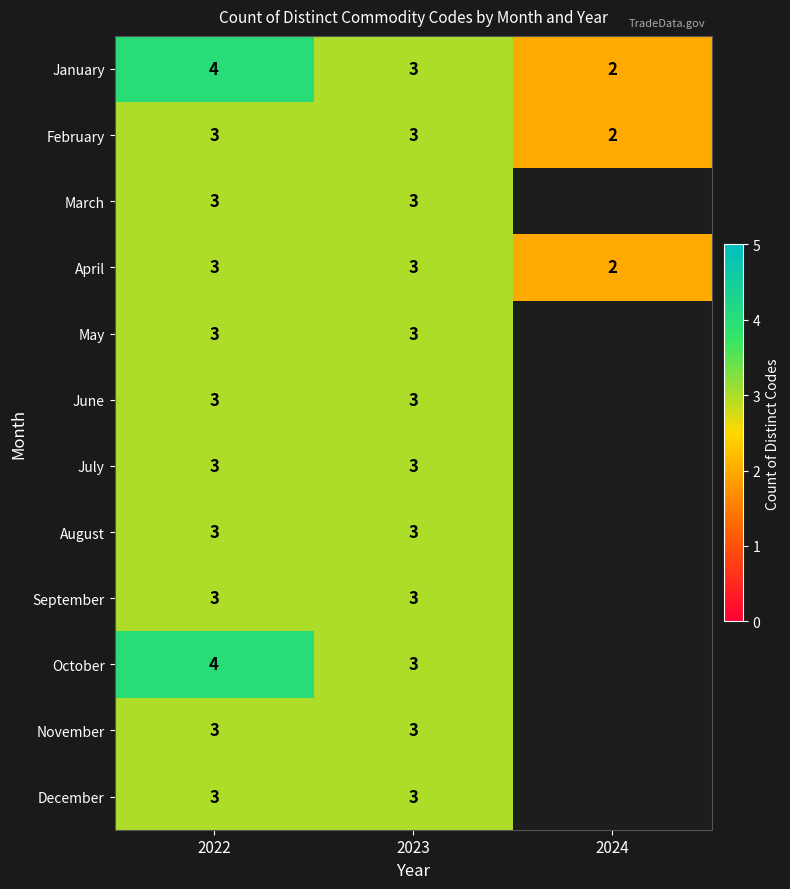

How many categories are shown in the chart?

3